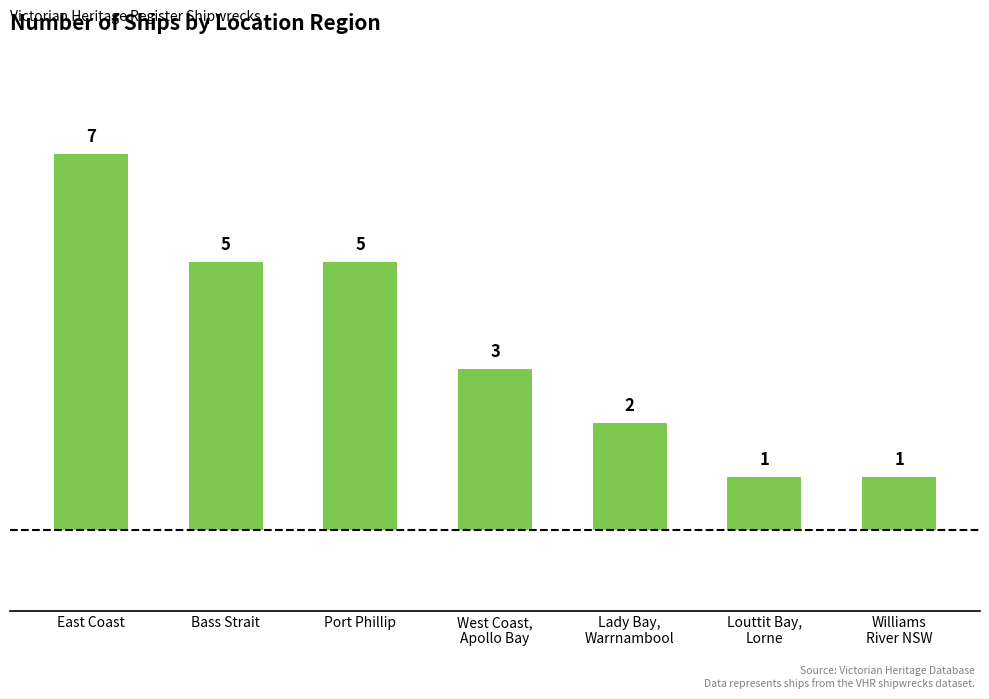

What is the smallest value displayed?

1